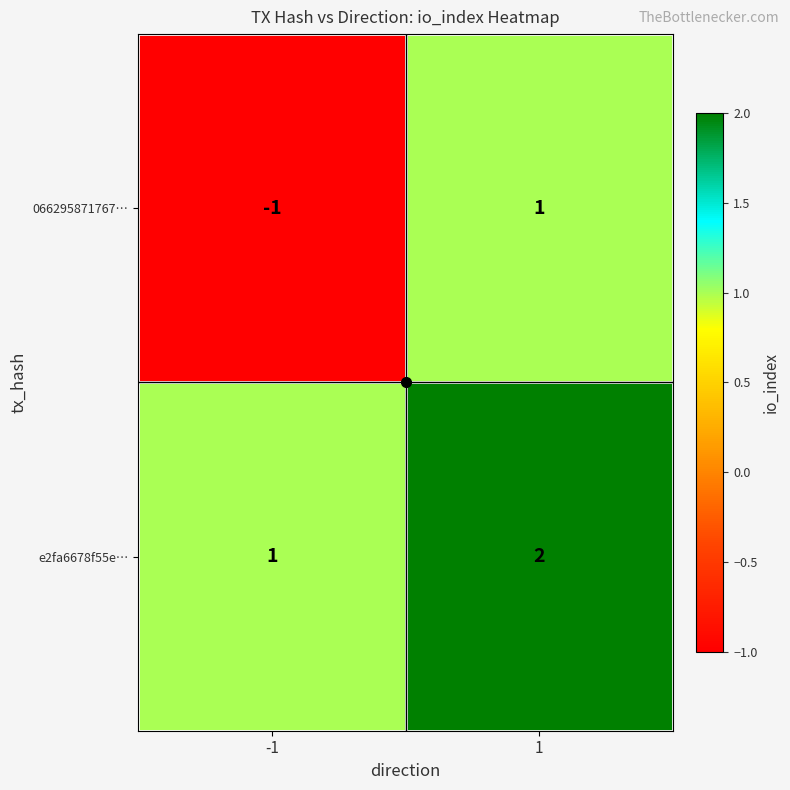

What is the sum of all e2fa6678f55e… values?

3